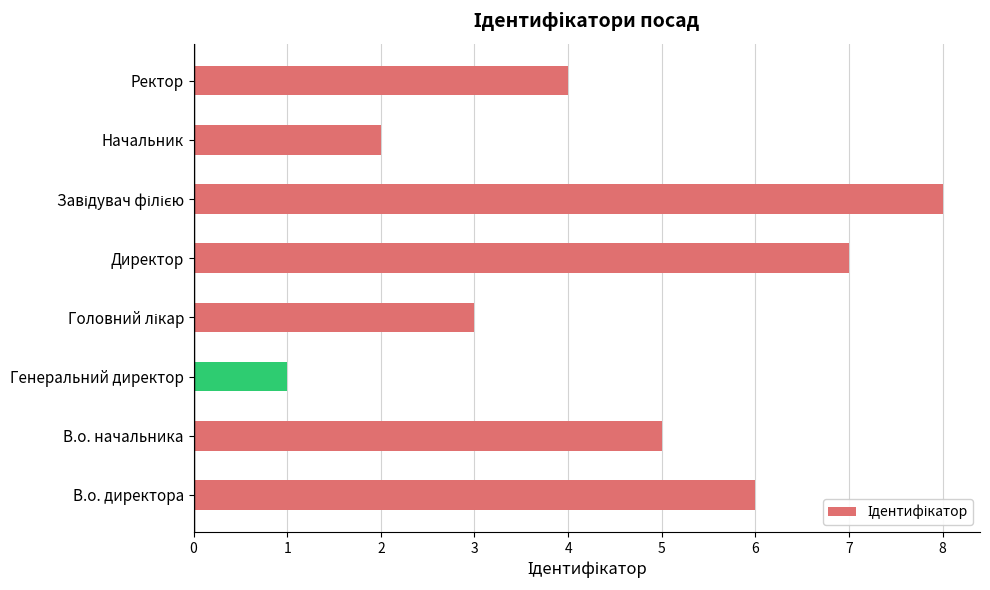

Reading bottom to top, extract all data points from this chart.

6	5	1	3	7	8	2	4